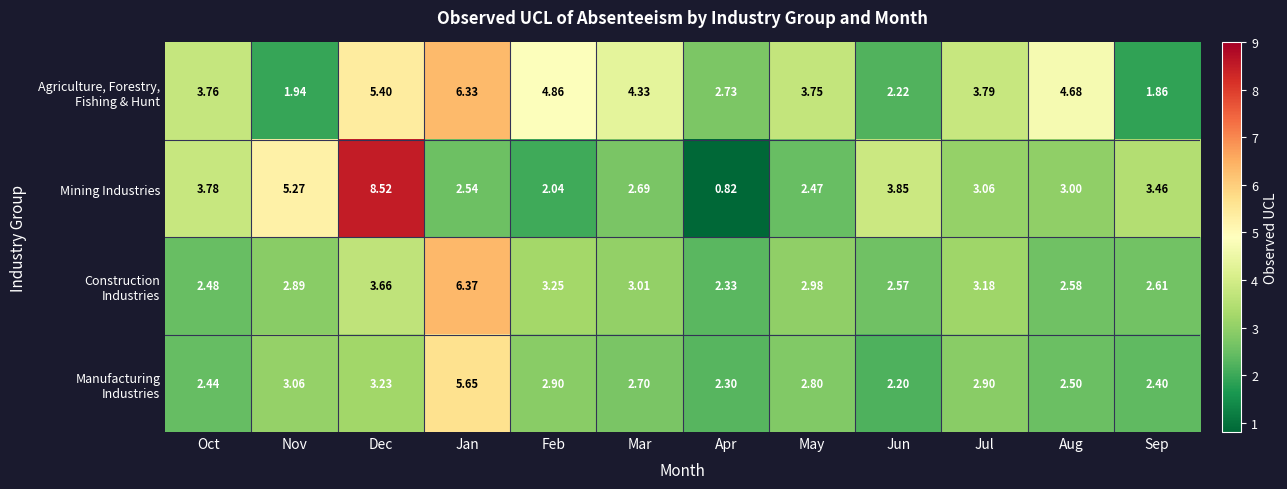

Which category has the highest value across all series?

Dec